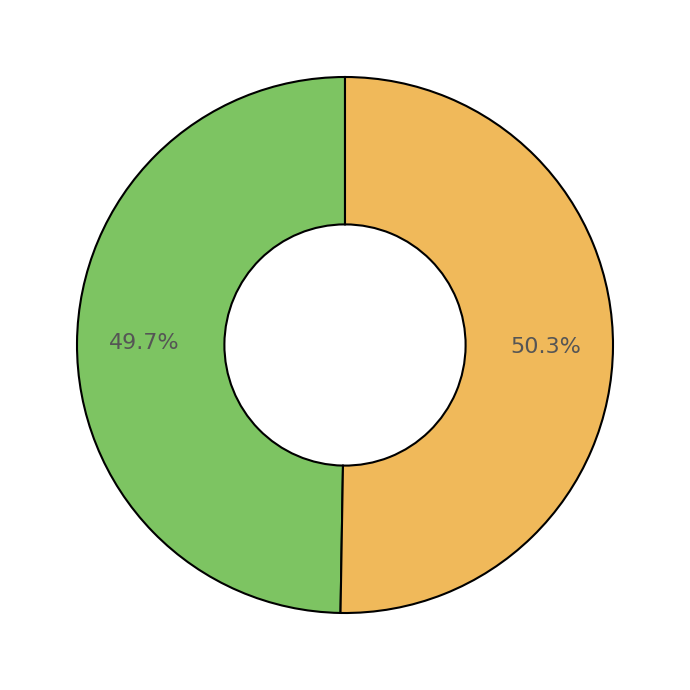

Is there a majority slice in this chart?

Yes